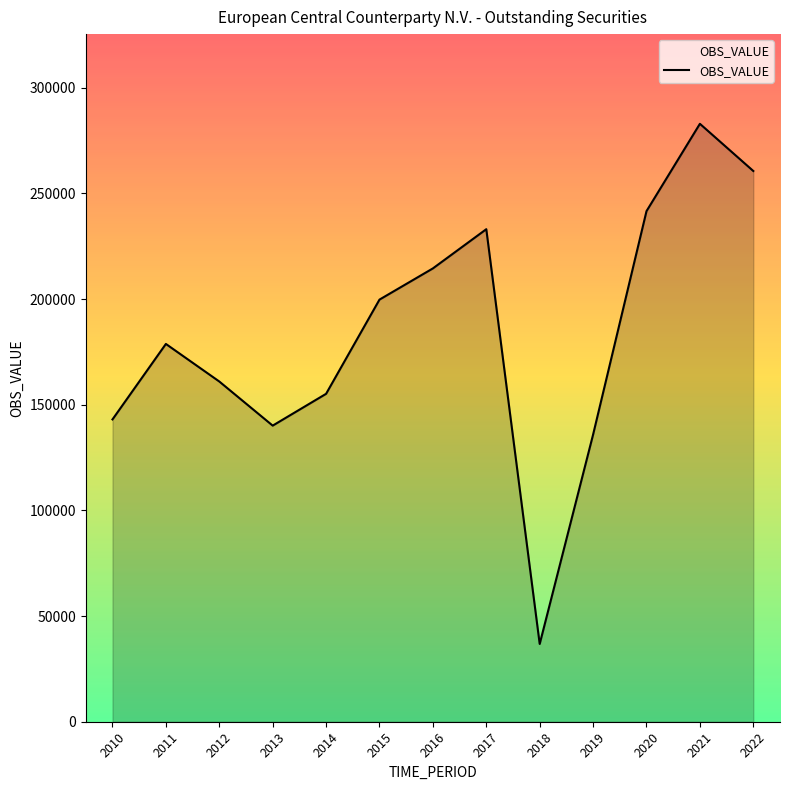

What is the smallest value displayed?

36802